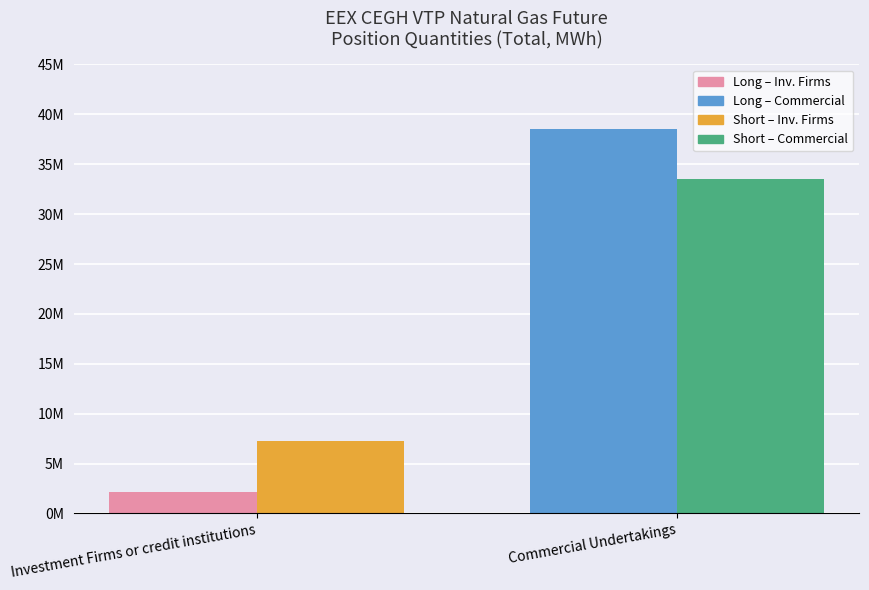

Are the bars grouped side by side (vs. stacked)?

Yes